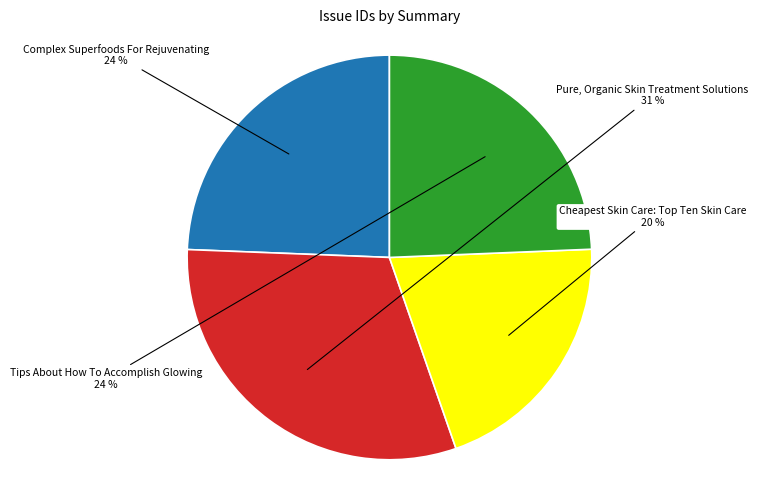

To the nearest percent, what is the difference between the largest and smallest slice percentages?

11%